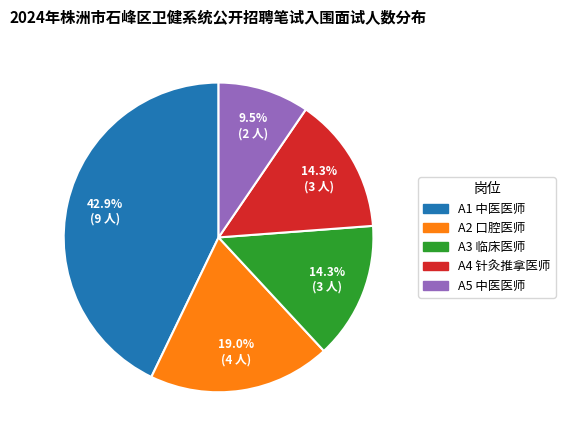

True or false: A2 口腔医师 accounts for 19% of the total.

True